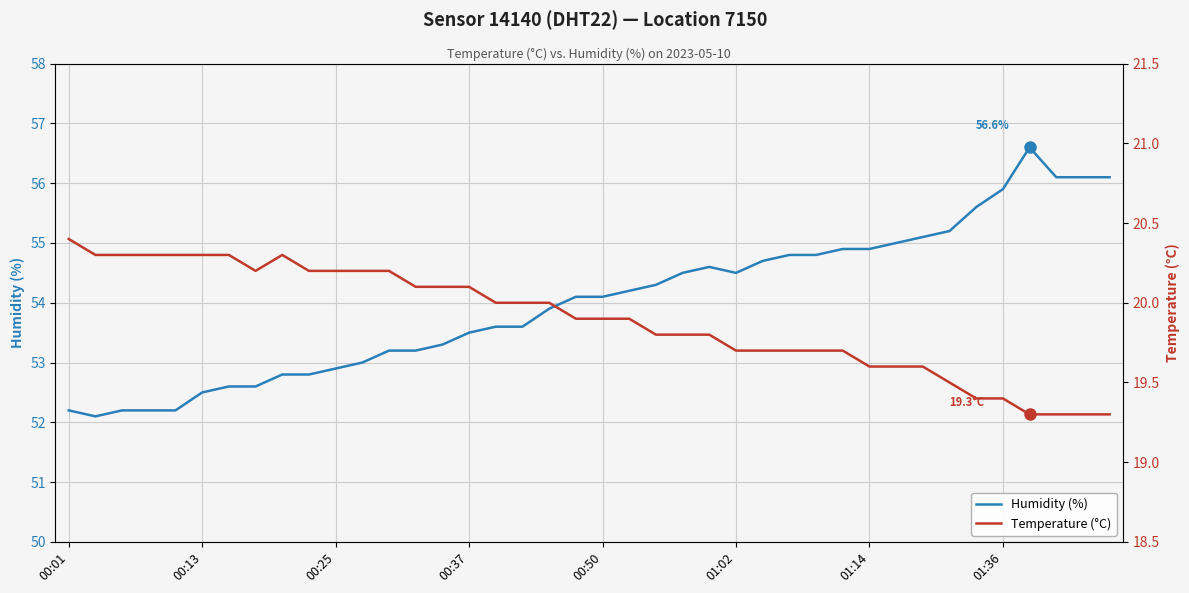

The Humidity (%) series shows 14.9 at 01:36. True or false?

False